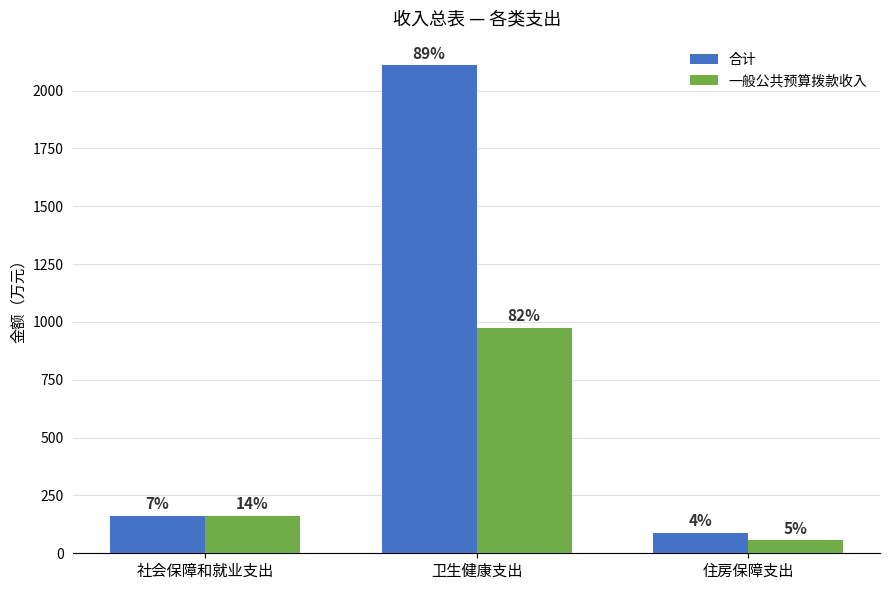

Reading right to left, extract all data points from this chart.

合计: 88.6	2110.6	162.9
一般公共预算拨款收入: 55.7	975.8	162.9